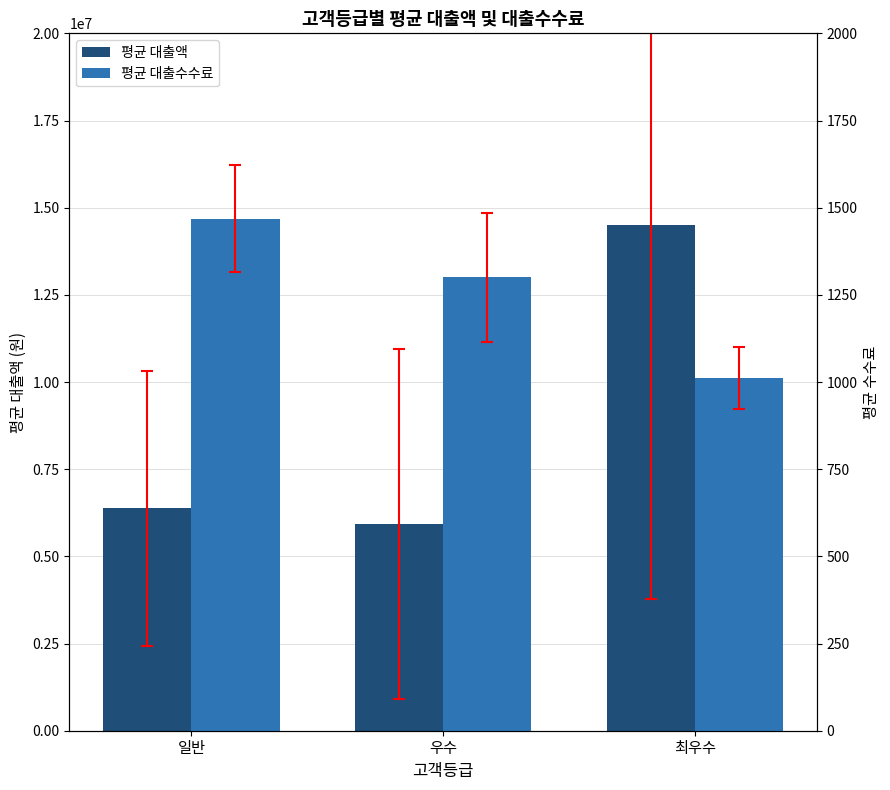

List the labels in order of 평균 대출수수료 value, smallest first.

최우수, 우수, 일반